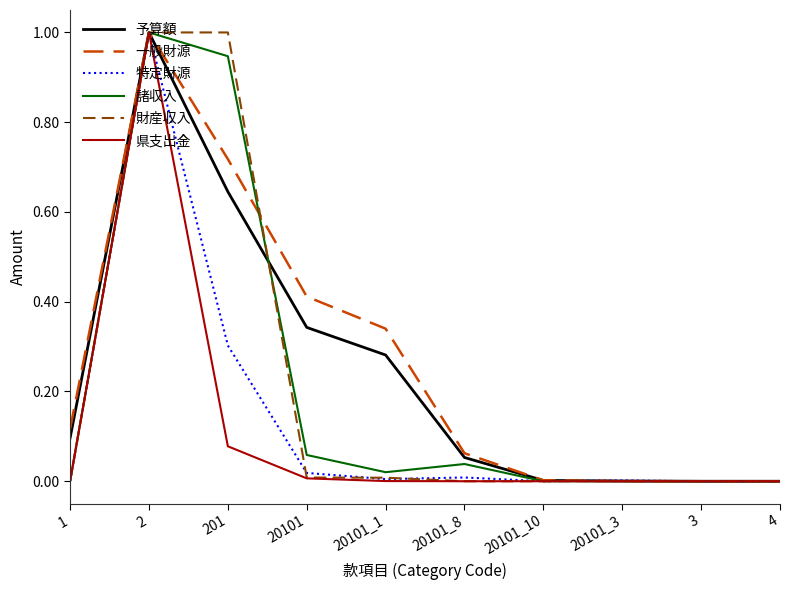

The value of 一般財源 at 3 is 0.4. True or false?

False